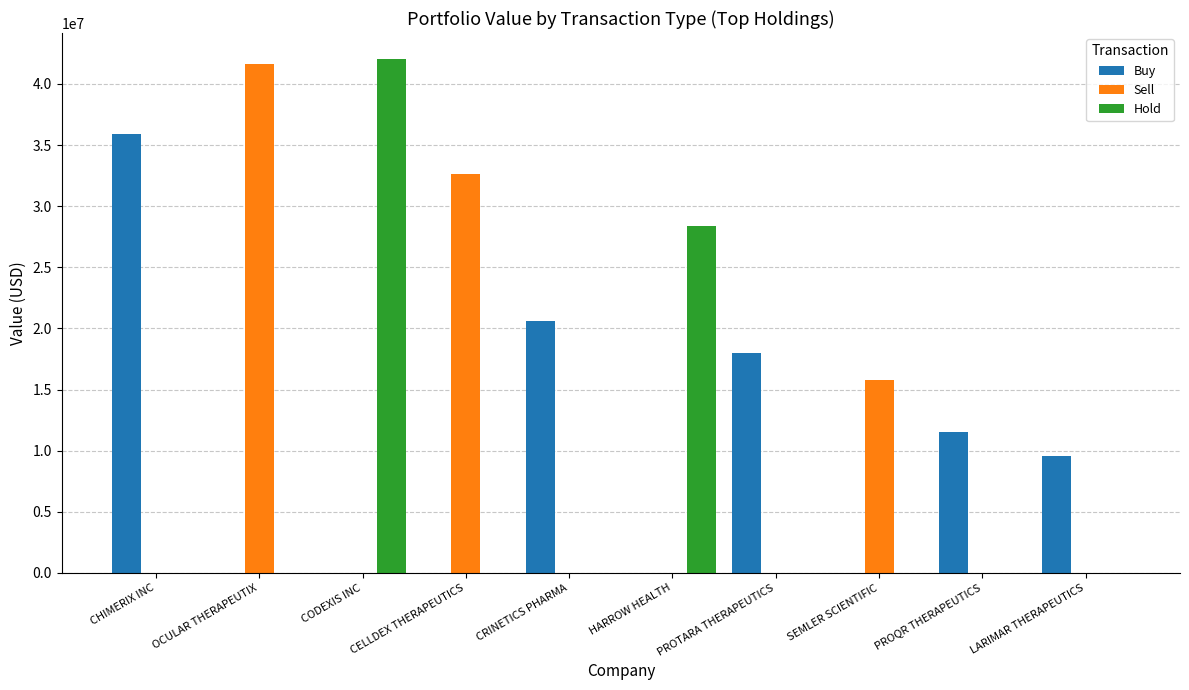

At which label is Hold closest to 21029000?

HARROW HEALTH